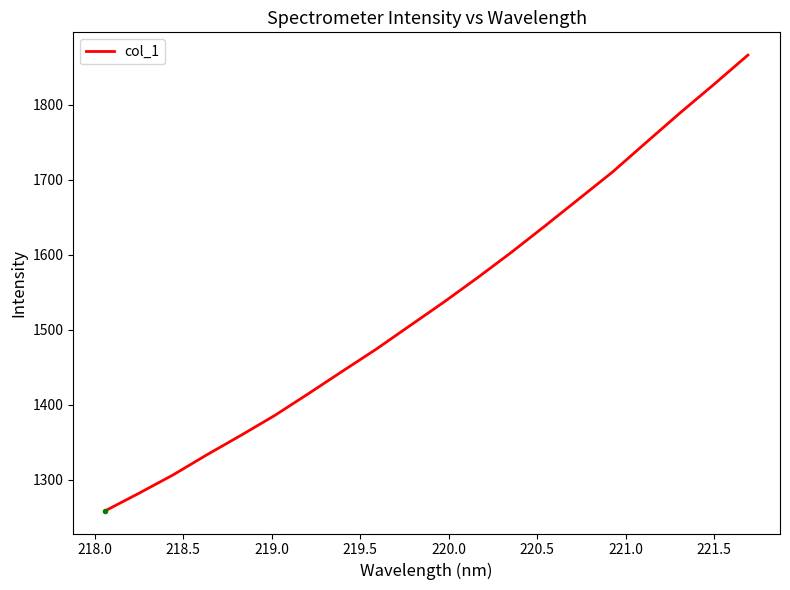

True or false: there are more than 0 points higher than both neighbors.

False